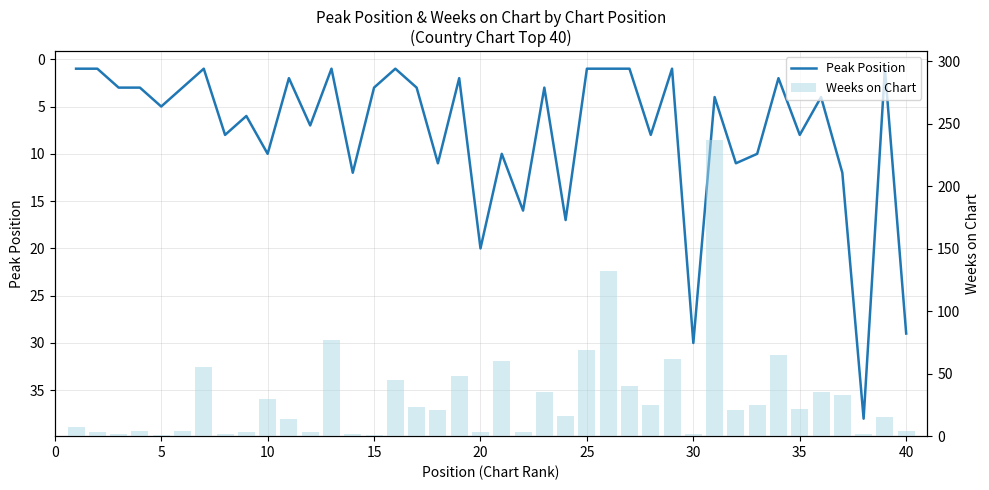

What is the sum of all Peak Position values?

310